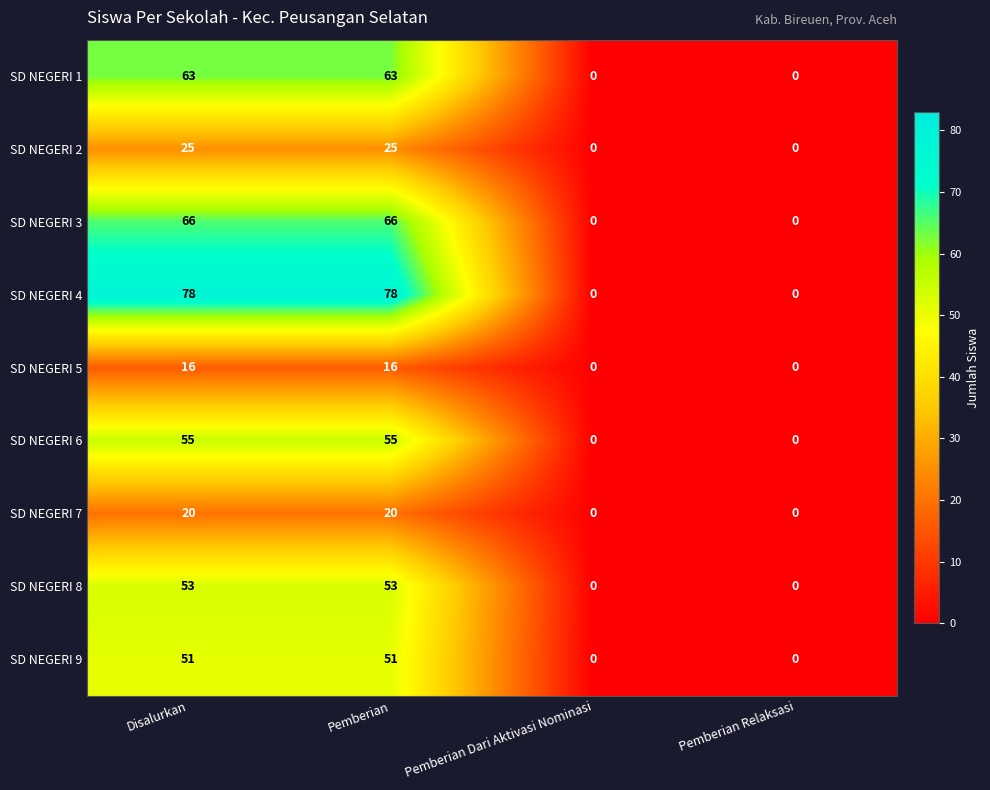

What is the difference between the highest and lowest values at Disalurkan?

62